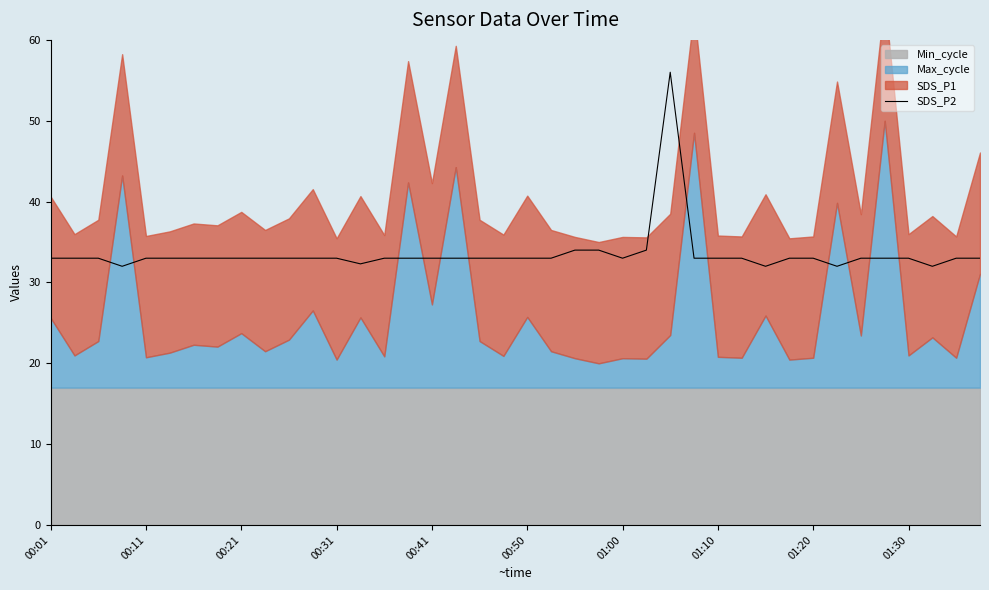

Is it true that SDS_P2 equals 50.6 at 00:21?

False